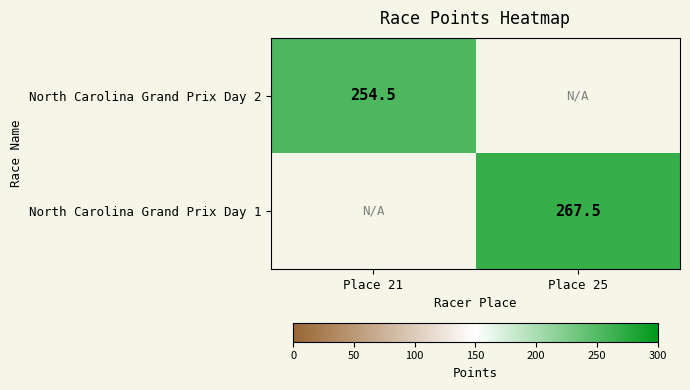

The value of North Carolina Grand Prix Day 1 at Place 25 is 145.2. True or false?

False